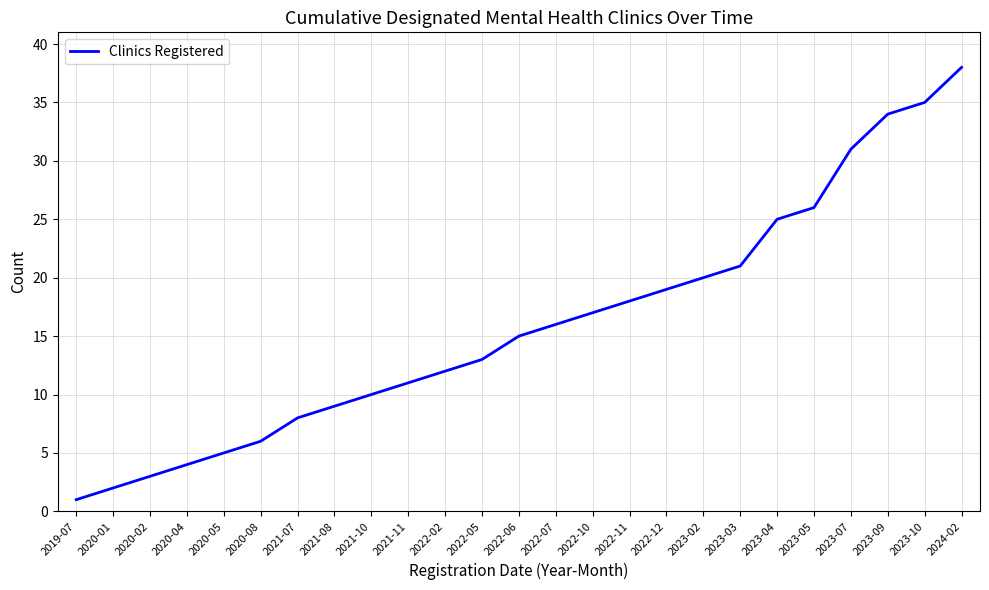

What is the change in value from 2022-05 to 2023-10?

+22